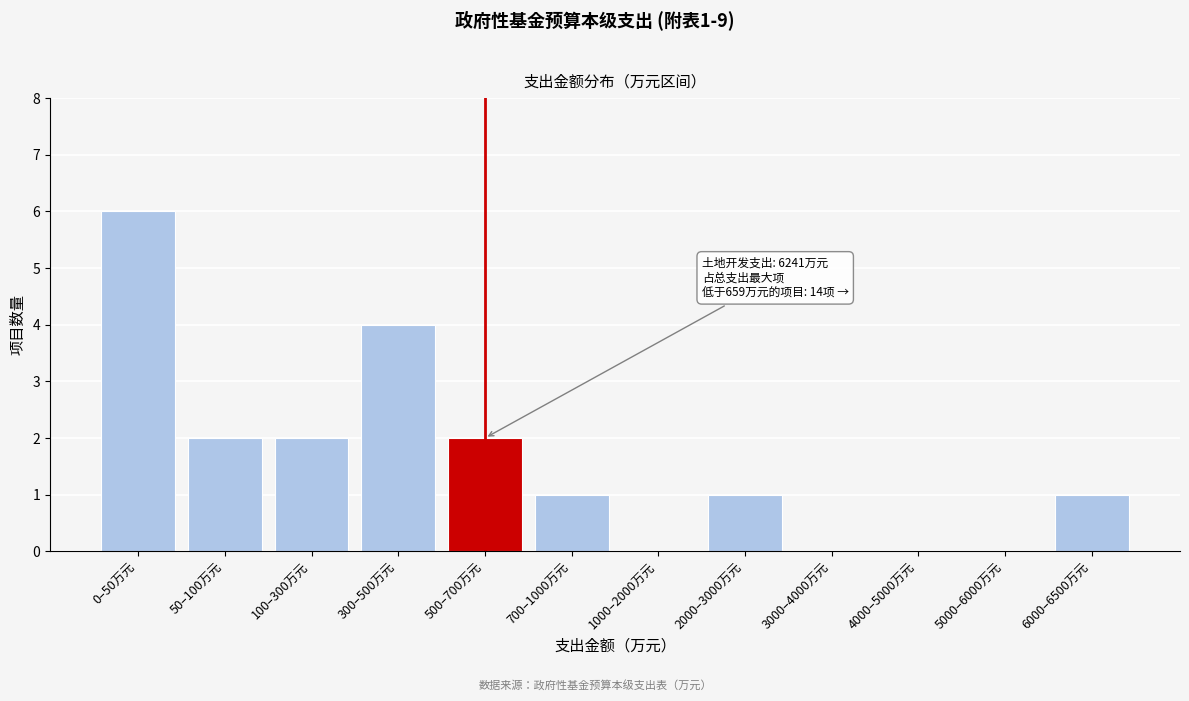

Reading left to right, list all the values displayed in this chart.

0–50万元=6	50–100万元=2	100–300万元=2	300–500万元=4	500–700万元=2	700–1000万元=1	1000–2000万元=0	2000–3000万元=1	3000–4000万元=0	4000–5000万元=0	5000–6000万元=0	6000–6500万元=1